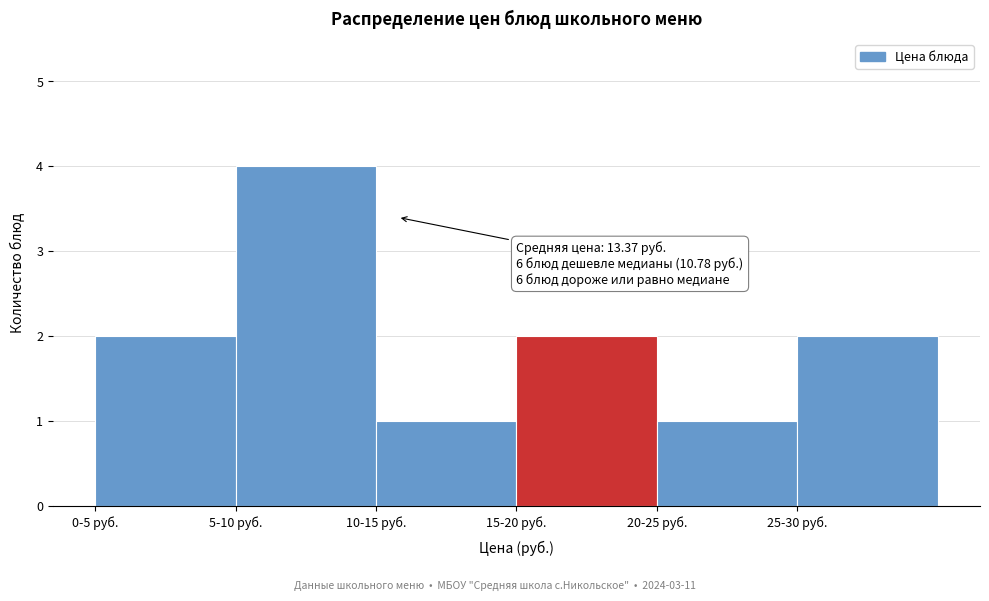

Reading left to right, transcribe all the data shown in this chart.

2	4	1	2	1	2